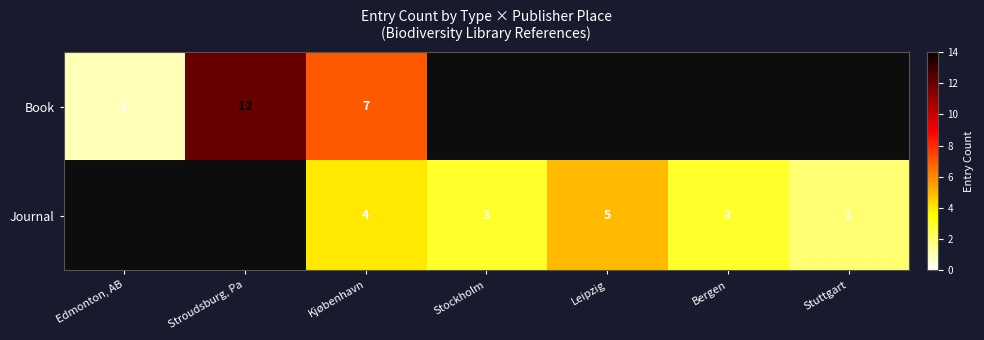

At Kjøbenhavn, list the series in order from smallest to largest.

Journal, Book